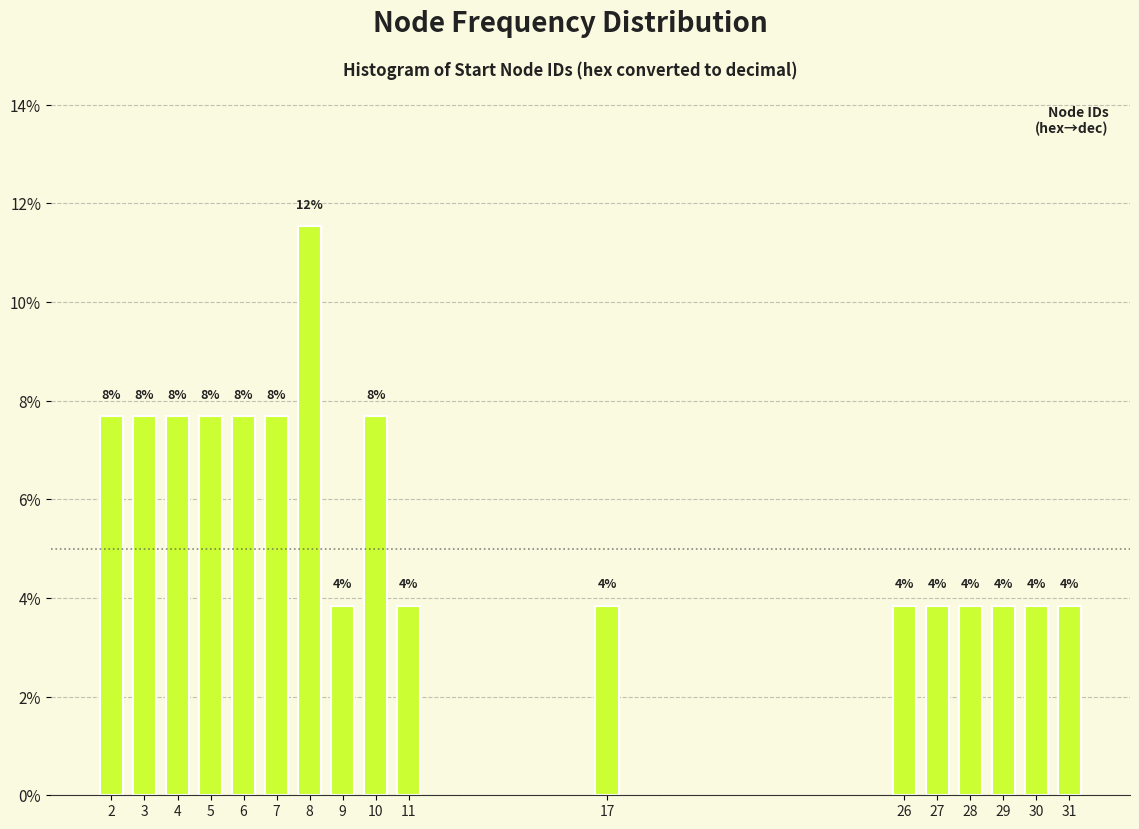

Are the bars horizontal?

No